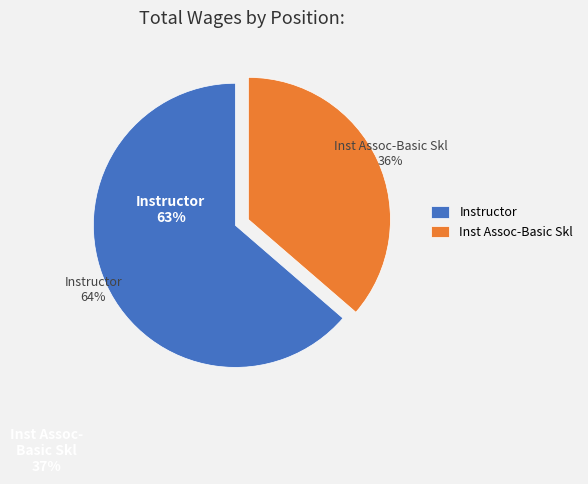

What is the majority slice?

Instructor